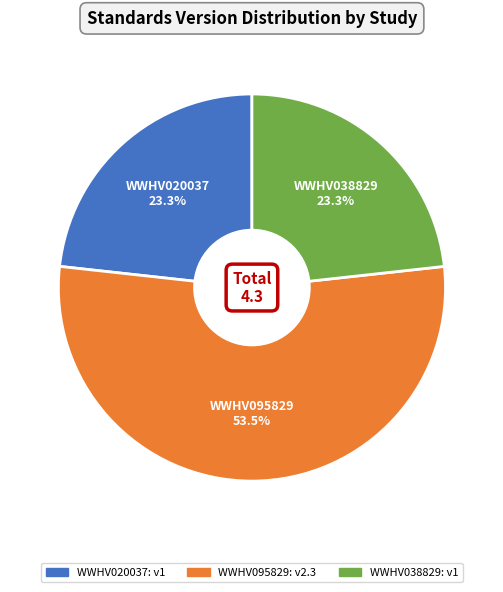

What is the ratio of the value at WWHV095829 to the value at WWHV020037?

2.3